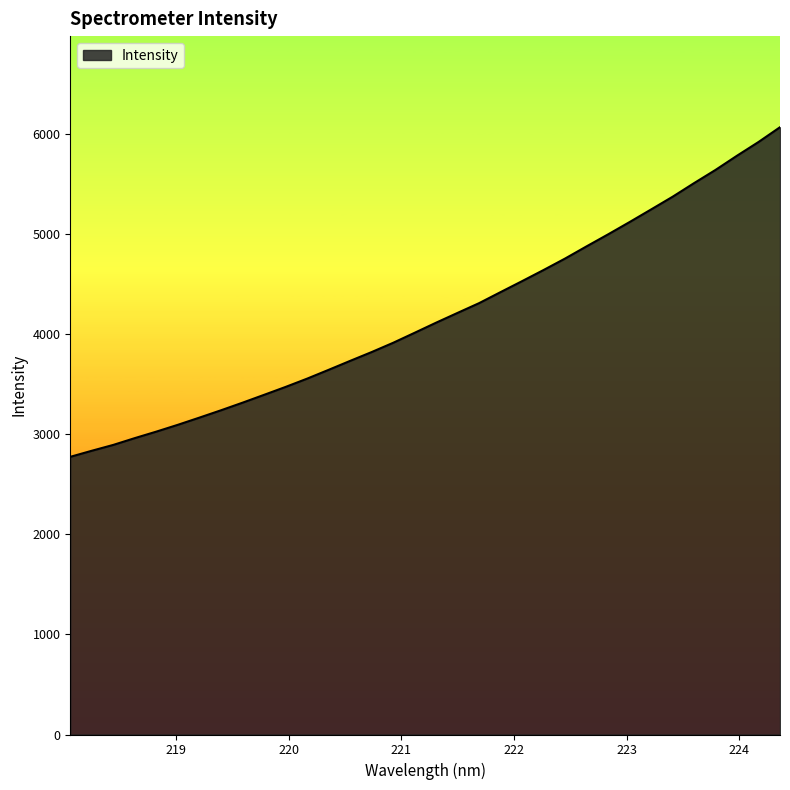

What is the minimum value shown in the chart?

2772.8